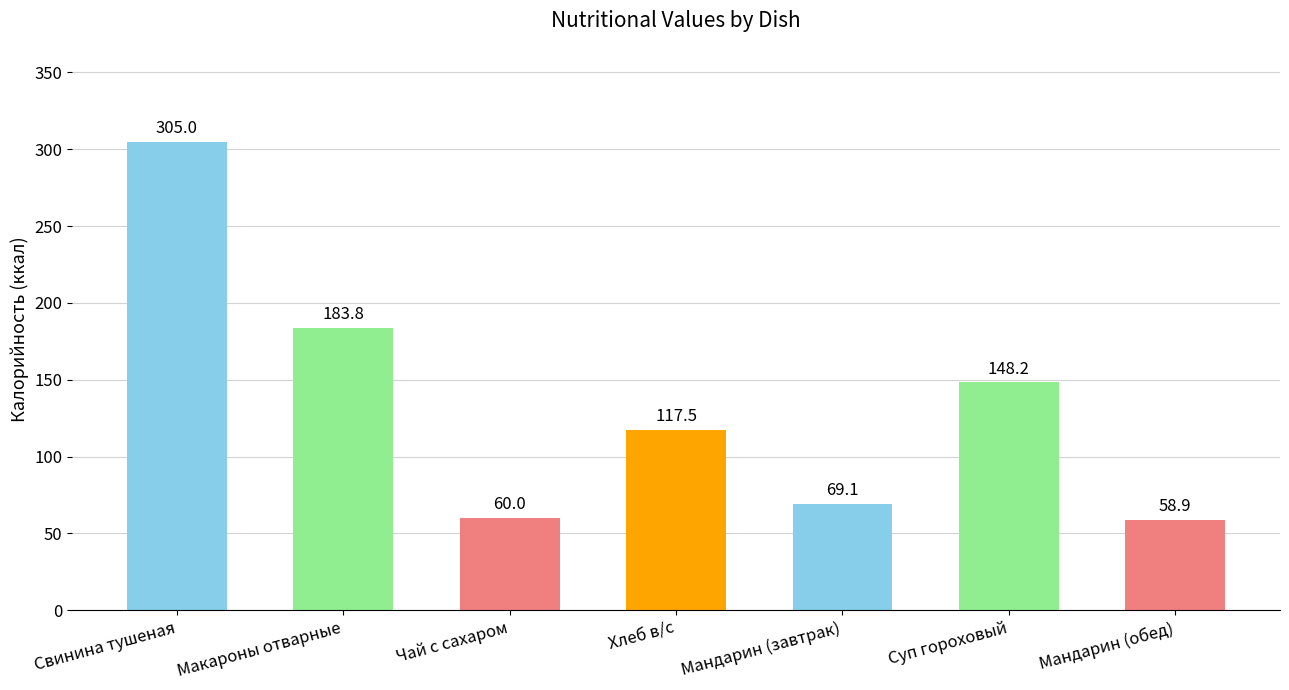

What is the value of the 4th bar from the left?

117.5